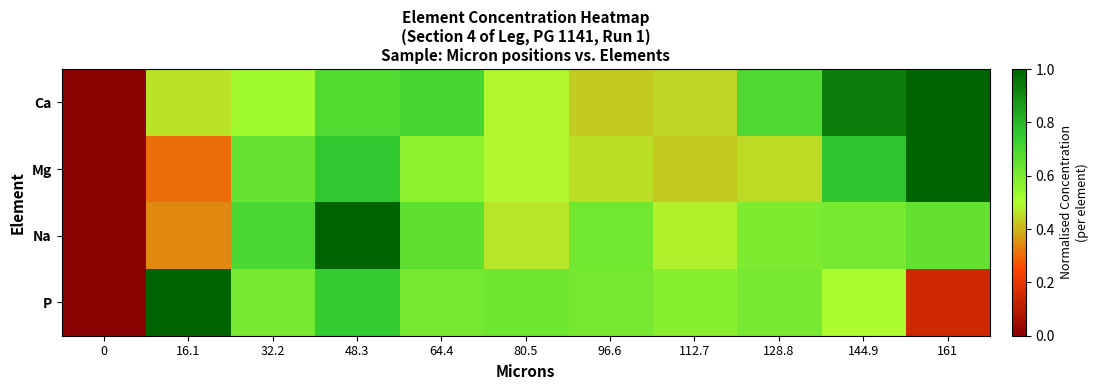

Reading left to right, transcribe all the data shown in this chart.

Ca: 0=0.0	16.1=0.5	32.2=0.5	48.3=0.7	64.4=0.7	80.5=0.5	96.6=0.4	112.7=0.4	128.8=0.7	144.9=0.9	161=1.0
Mg: 0=0.0	16.1=0.3	32.2=0.6	48.3=0.8	64.4=0.6	80.5=0.5	96.6=0.5	112.7=0.4	128.8=0.5	144.9=0.8	161=1.0
Na: 0=0.0	16.1=0.3	32.2=0.7	48.3=1.0	64.4=0.7	80.5=0.5	96.6=0.6	112.7=0.5	128.8=0.6	144.9=0.6	161=0.6
P: 0=0.0	16.1=1.0	32.2=0.6	48.3=0.7	64.4=0.6	80.5=0.6	96.6=0.6	112.7=0.6	128.8=0.6	144.9=0.5	161=0.1